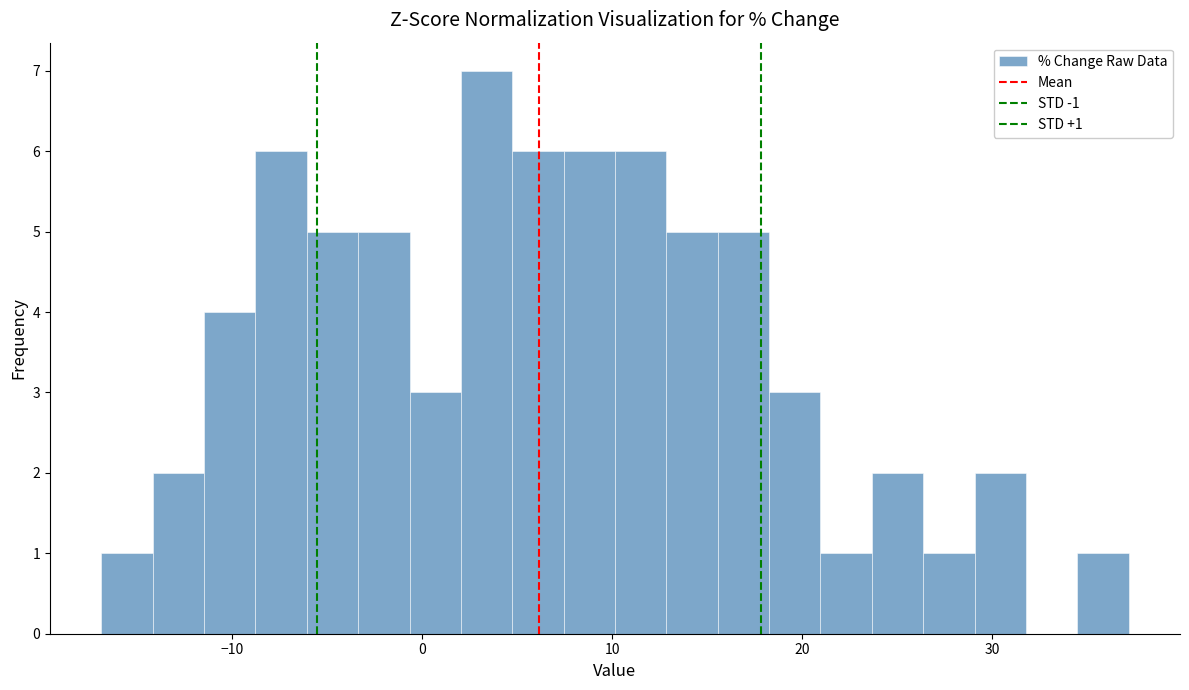

Around what value on the x-axis is the tallest bar? Give the approximate position of its centre, as read against the axis.

3